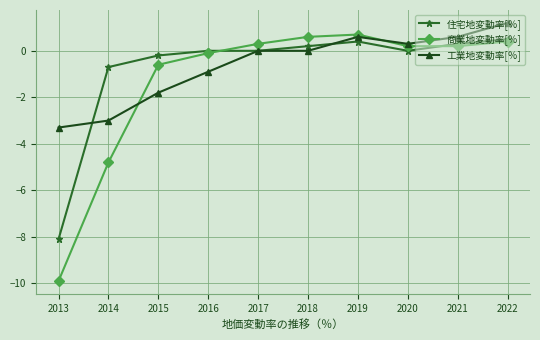

Reading right to left, transcribe all the data shown in this chart.

住宅地変動率[％]: 0.5	0.3	0.0	0.4	0.2	0.0	0.0	-0.2	-0.7	-8.1
商業地変動率[％]: 0.4	0.2	0.2	0.7	0.6	0.3	-0.1	-0.6	-4.8	-9.9
工業地変動率[％]: 1.2	0.6	0.3	0.6	0.0	0.0	-0.9	-1.8	-3.0	-3.3